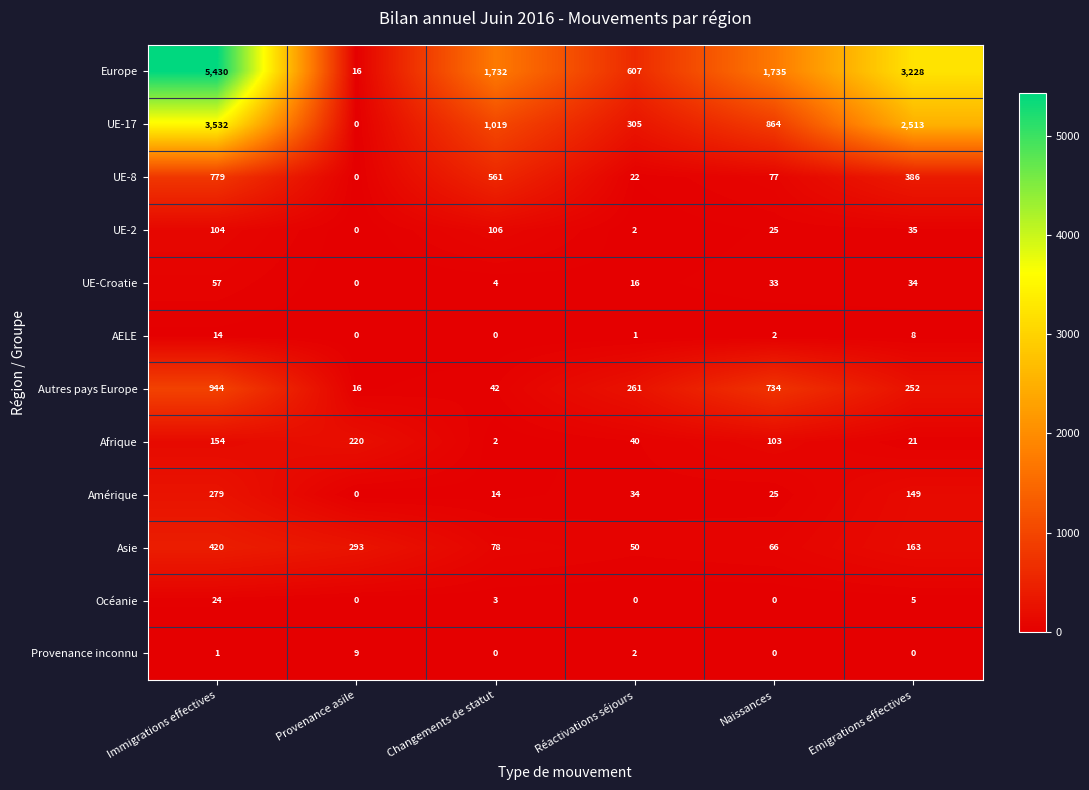

Which series has the widest spread of values?

Europe